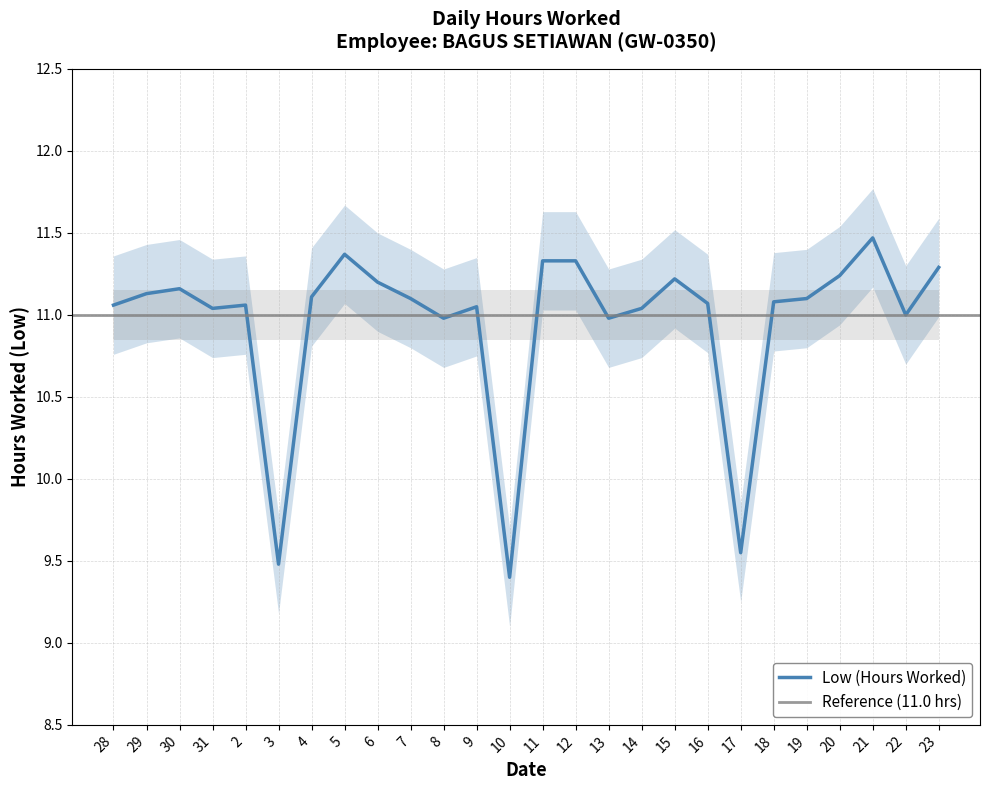

Where does the data first go above 11?

28